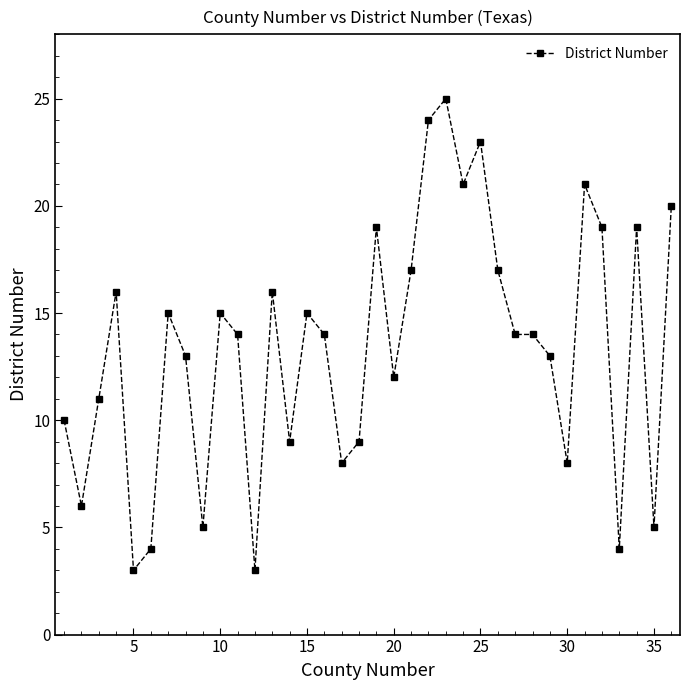

Is this an area chart (filled region under the line)?

No